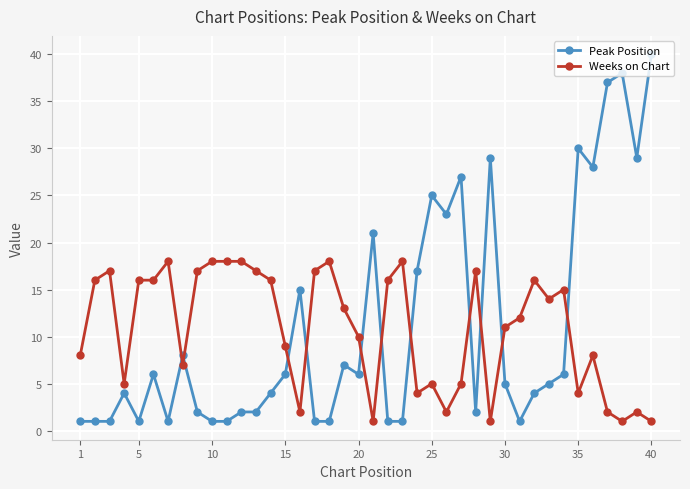

How many intersections are there between Weeks on Chart and Peak Position?

11